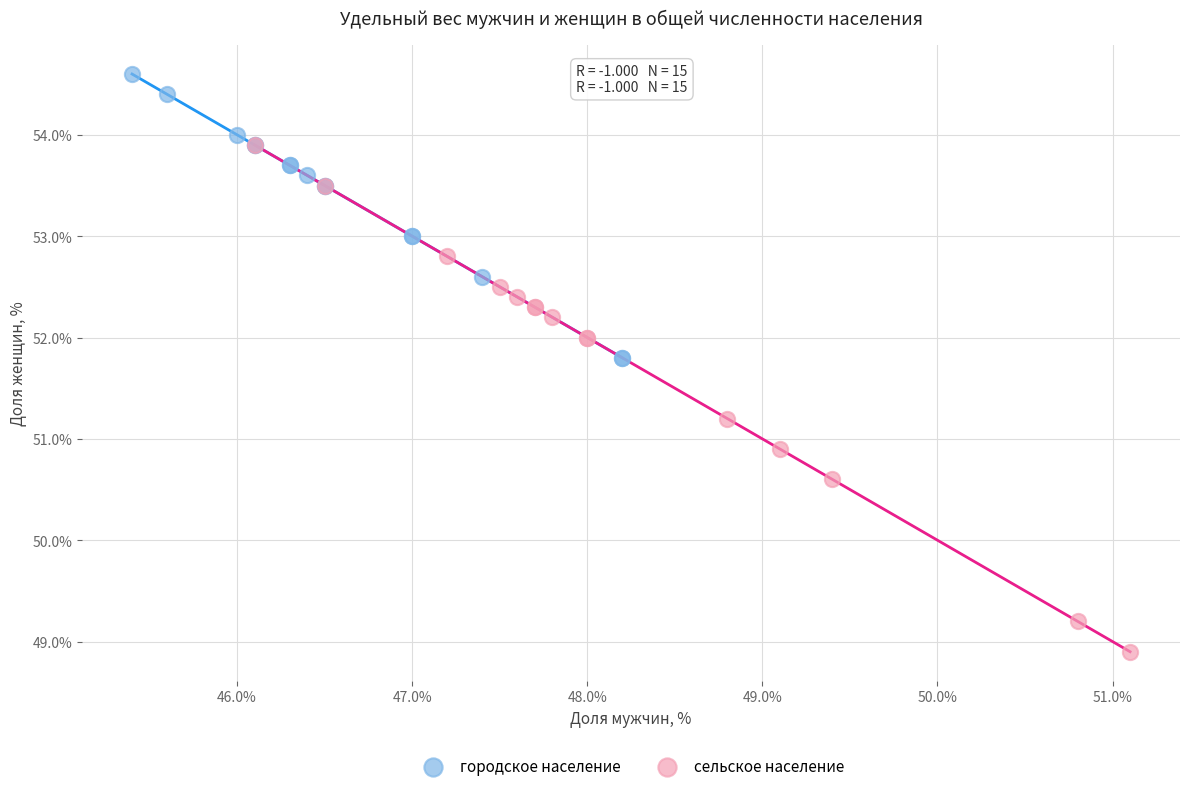

Which series reaches the maximum Y coordinate?

городское население